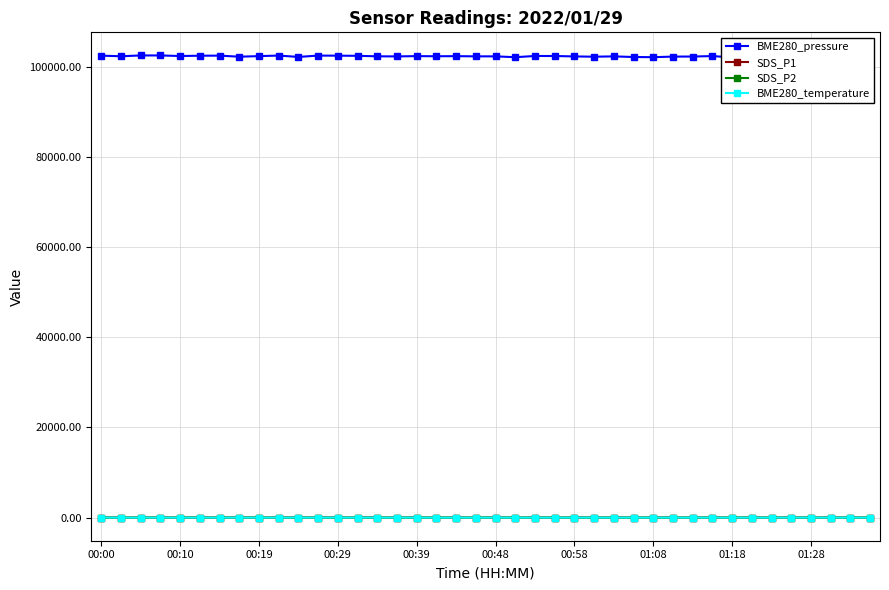

What are all the series names shown in the legend?

BME280_pressure, SDS_P1, SDS_P2, BME280_temperature